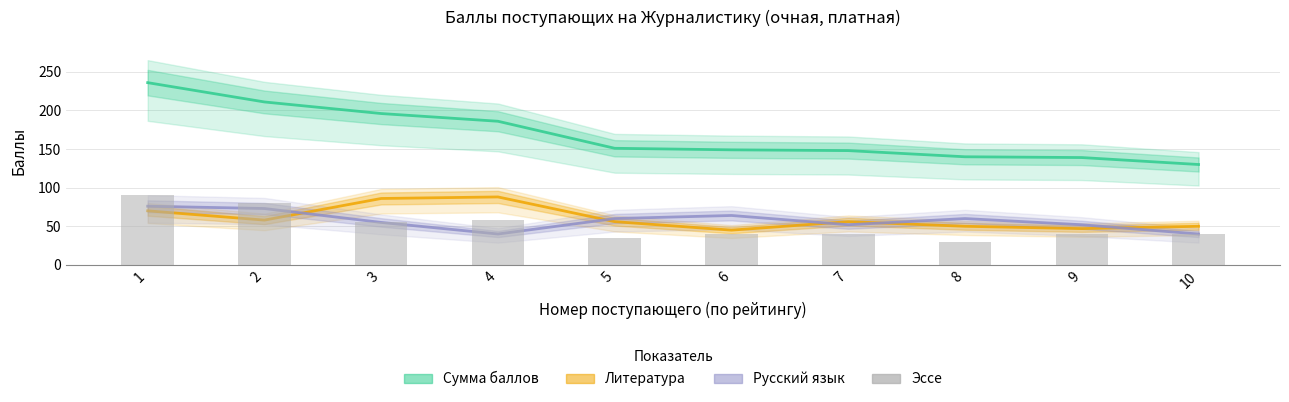

Is it true that Сумма баллов equals 148 at 7?

True